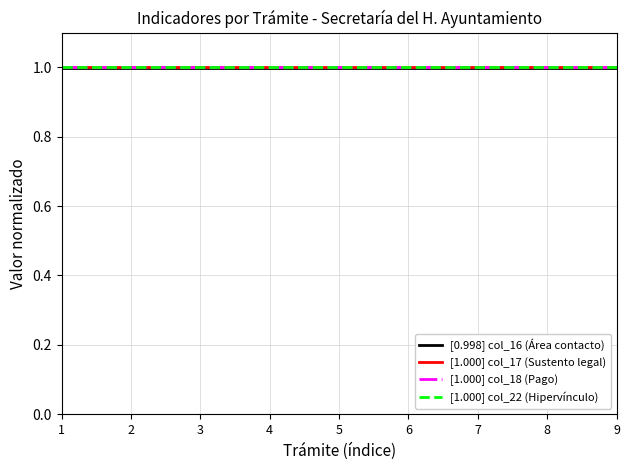

Is the value of [1.000] col_17 (Sustento legal) at 8 greater than the value of [1.000] col_22 (Hipervínculo) at 5?

No